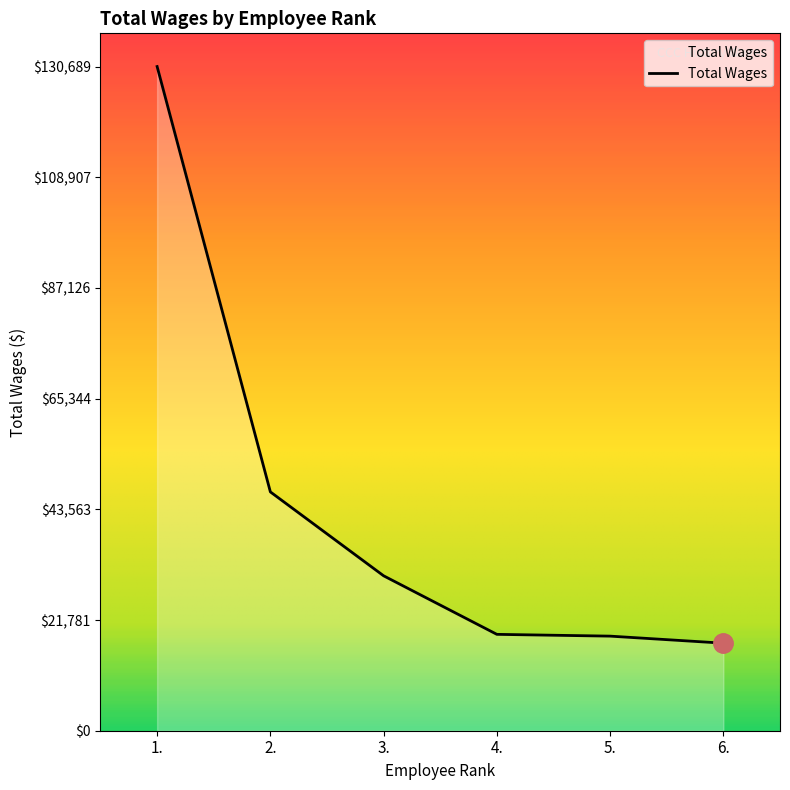

What is the approximate value at 5.?

18612